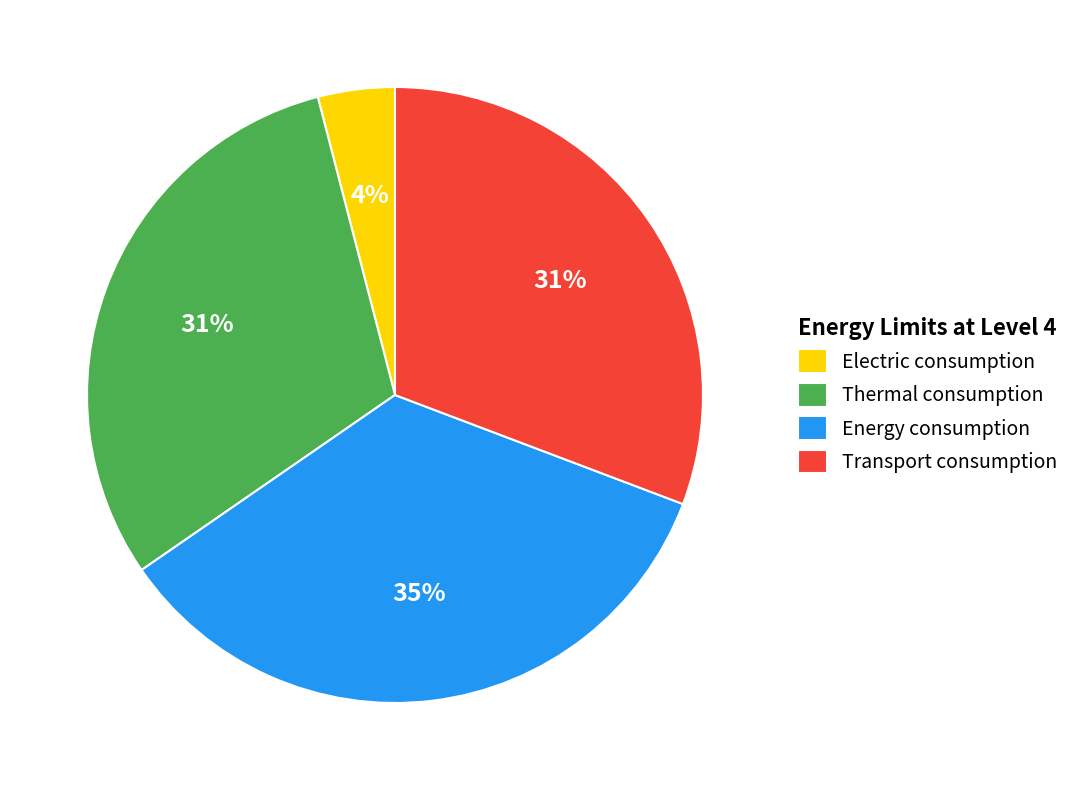

Is it true that Thermal consumption is 31% of the pie?

True